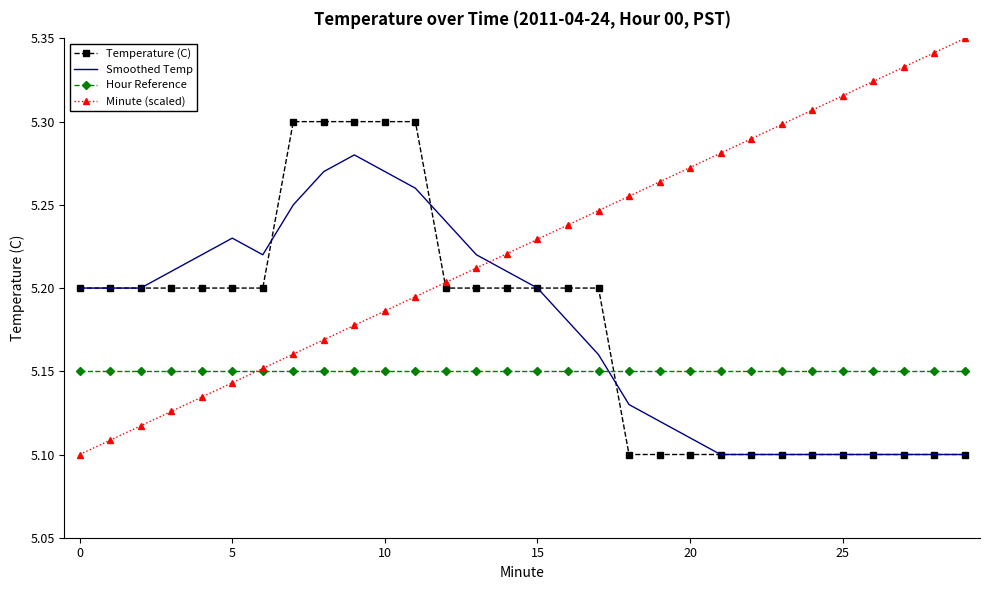

Which series has the largest total across all categories?

Minute (scaled)